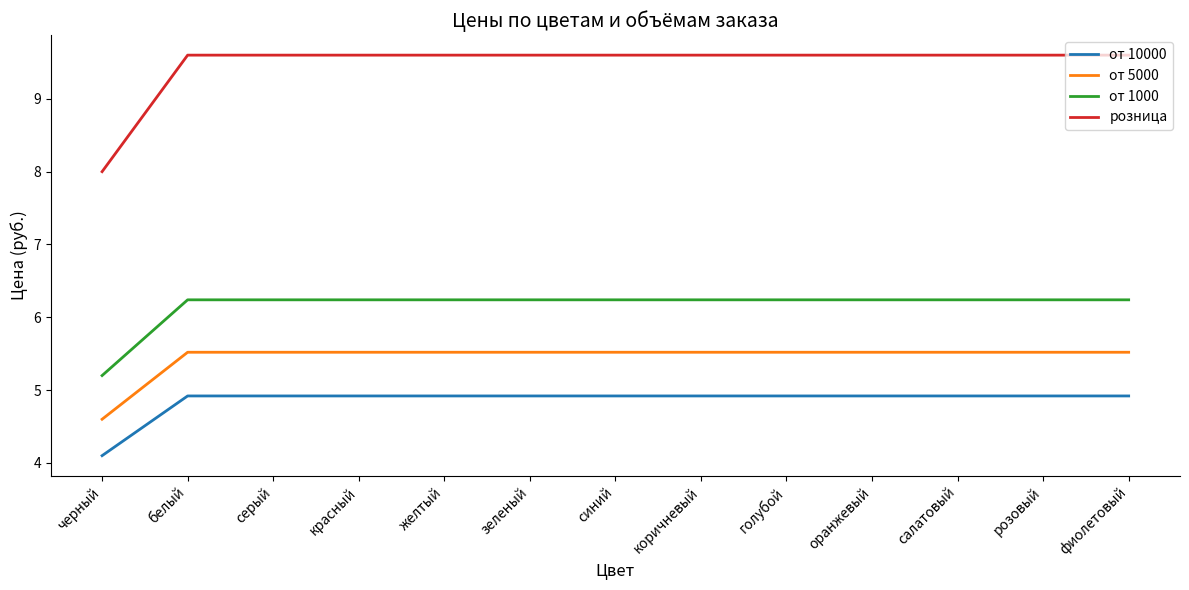

Reading left to right, list all the values displayed in this chart.

от 10000: черный=4.1	белый=4.9	серый=4.9	красный=4.9	желтый=4.9	зеленый=4.9	синий=4.9	коричневый=4.9	голубой=4.9	оранжевый=4.9	салатовый=4.9	розовый=4.9	фиолетовый=4.9
от 5000: черный=4.6	белый=5.5	серый=5.5	красный=5.5	желтый=5.5	зеленый=5.5	синий=5.5	коричневый=5.5	голубой=5.5	оранжевый=5.5	салатовый=5.5	розовый=5.5	фиолетовый=5.5
от 1000: черный=5.2	белый=6.2	серый=6.2	красный=6.2	желтый=6.2	зеленый=6.2	синий=6.2	коричневый=6.2	голубой=6.2	оранжевый=6.2	салатовый=6.2	розовый=6.2	фиолетовый=6.2
розница: черный=8.0	белый=9.6	серый=9.6	красный=9.6	желтый=9.6	зеленый=9.6	синий=9.6	коричневый=9.6	голубой=9.6	оранжевый=9.6	салатовый=9.6	розовый=9.6	фиолетовый=9.6